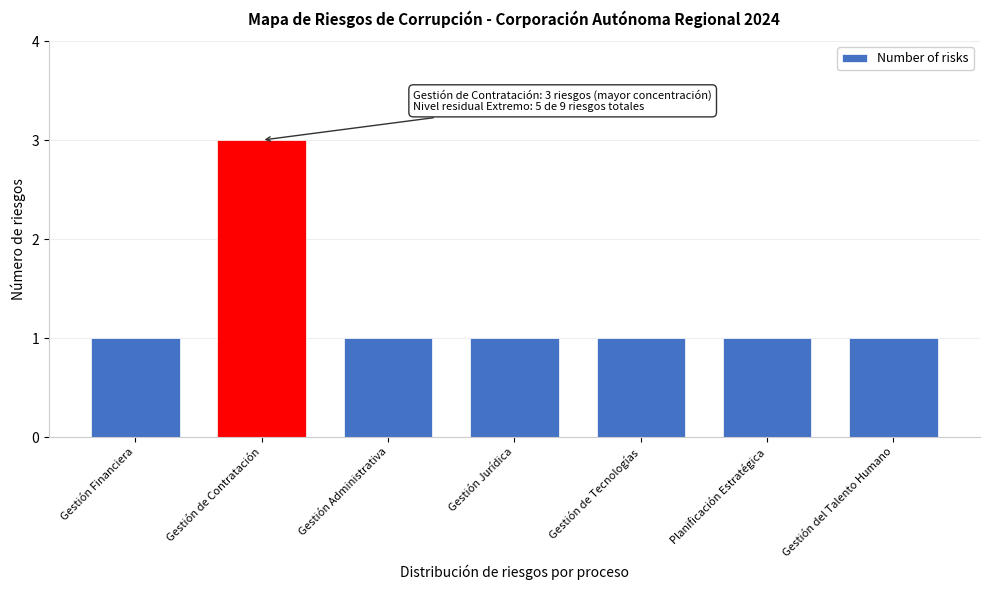

Reading left to right, transcribe all the data shown in this chart.

1	3	1	1	1	1	1